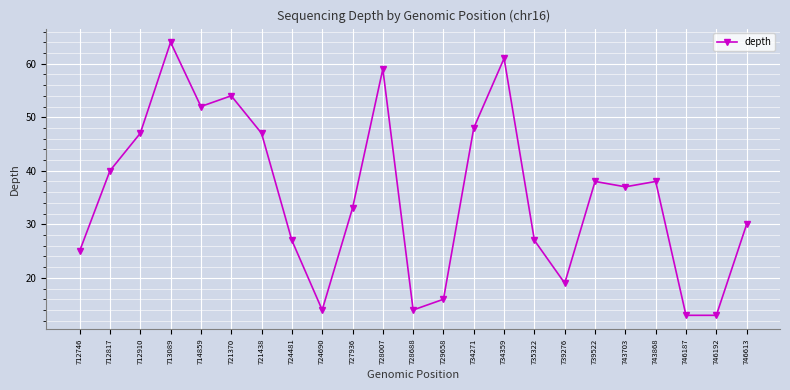

What is the greatest value displayed?

64